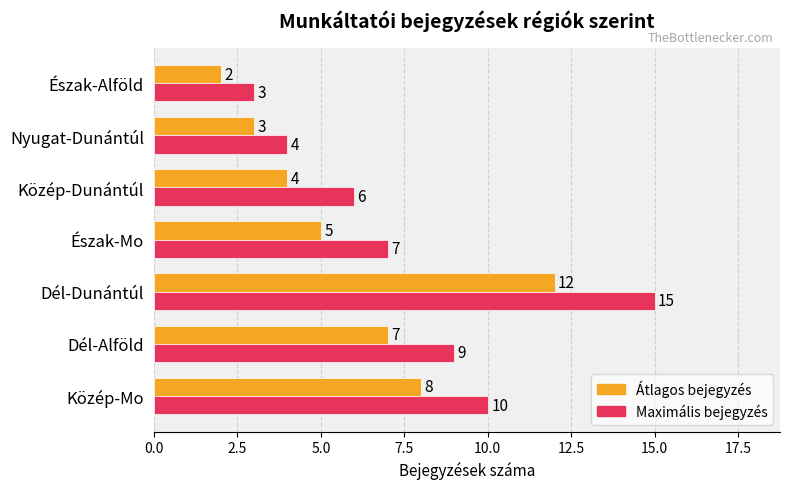

Which series has the largest total across all categories?

Maximális bejegyzés